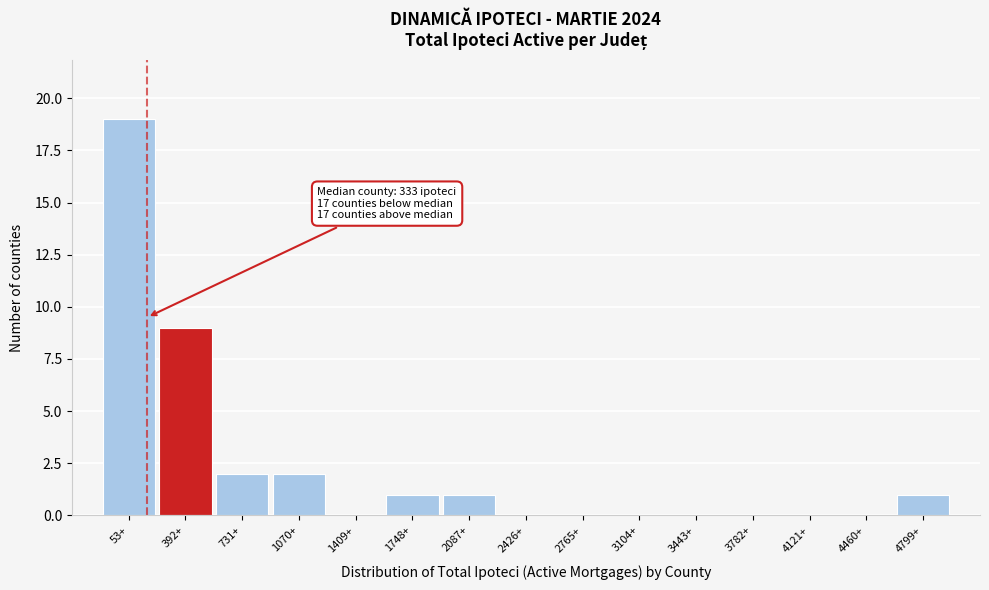

Reading right to left, extract all data points from this chart.

4799+=1	4460+=0	4121+=0	3782+=0	3443+=0	3104+=0	2765+=0	2426+=0	2087+=1	1748+=1	1409+=0	1070+=2	731+=2	392+=9	53+=19